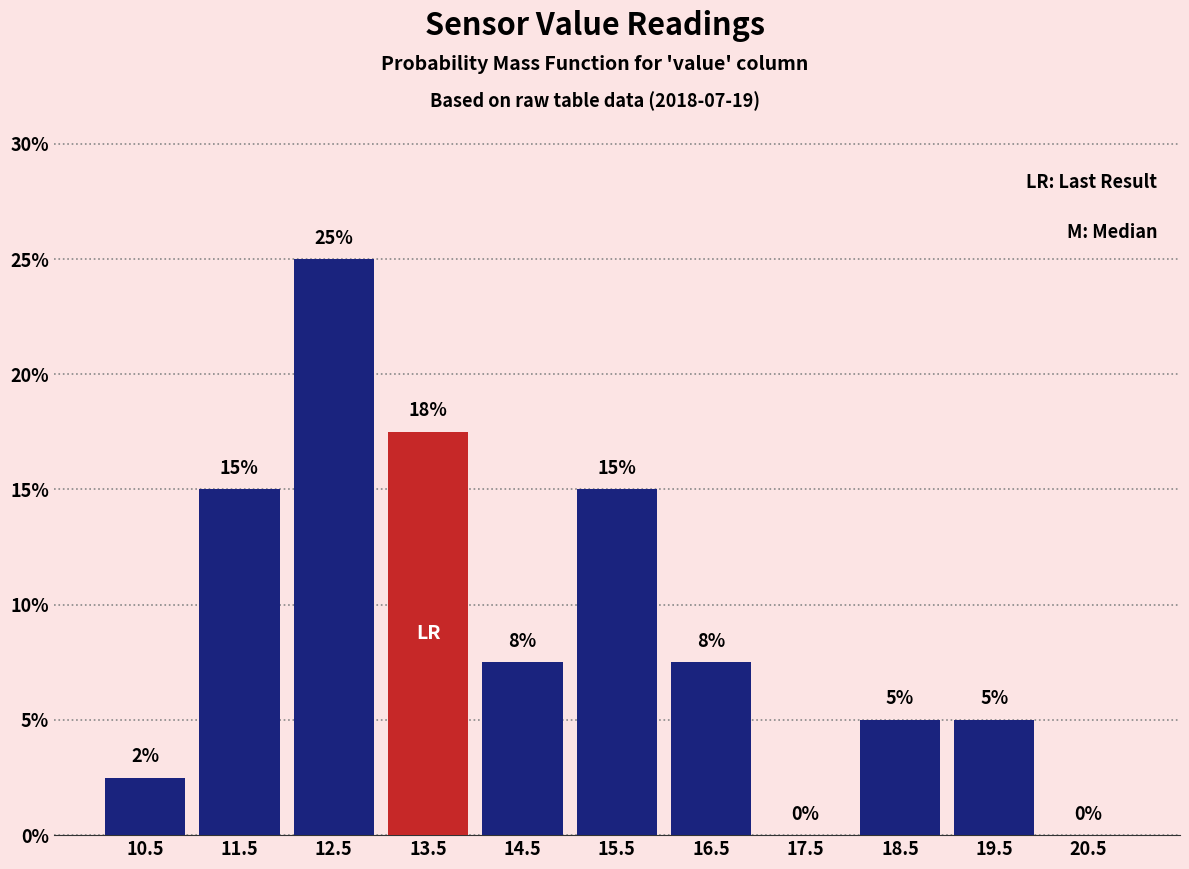

Over which range of the x-axis is the bar tallest?

12 to 13